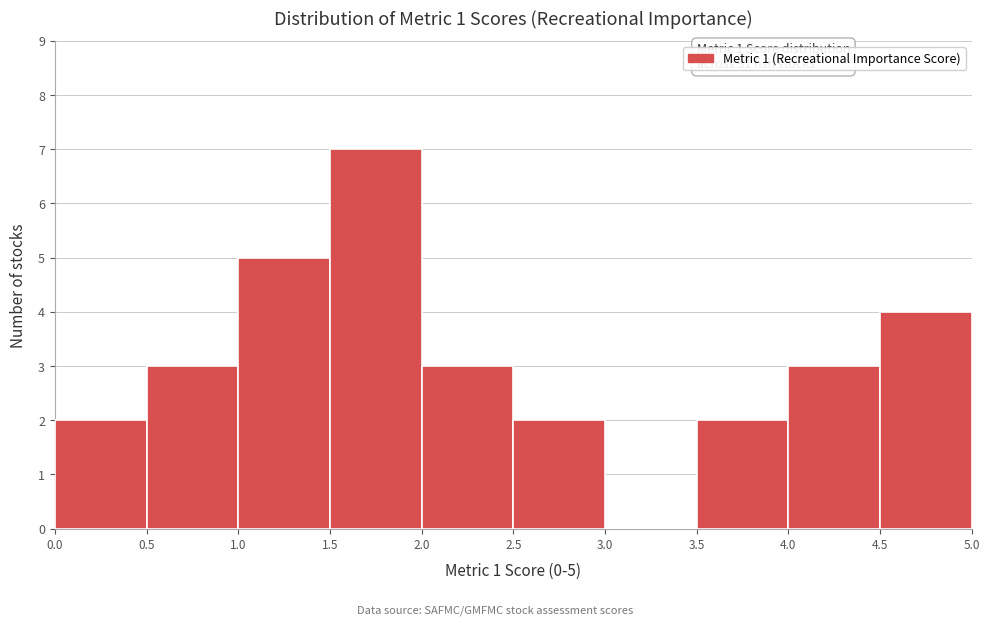

Which range on the x-axis has the tallest bar?

1.5 to 2.0